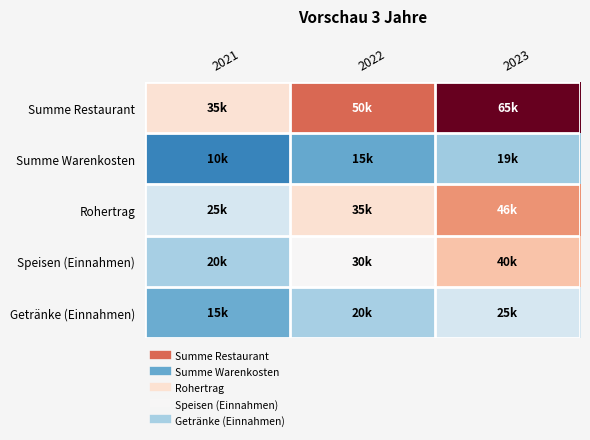

Rank the series at 2022 from lowest to highest value.

Summe Warenkosten, Getränke (Einnahmen), Speisen (Einnahmen), Rohertrag, Summe Restaurant